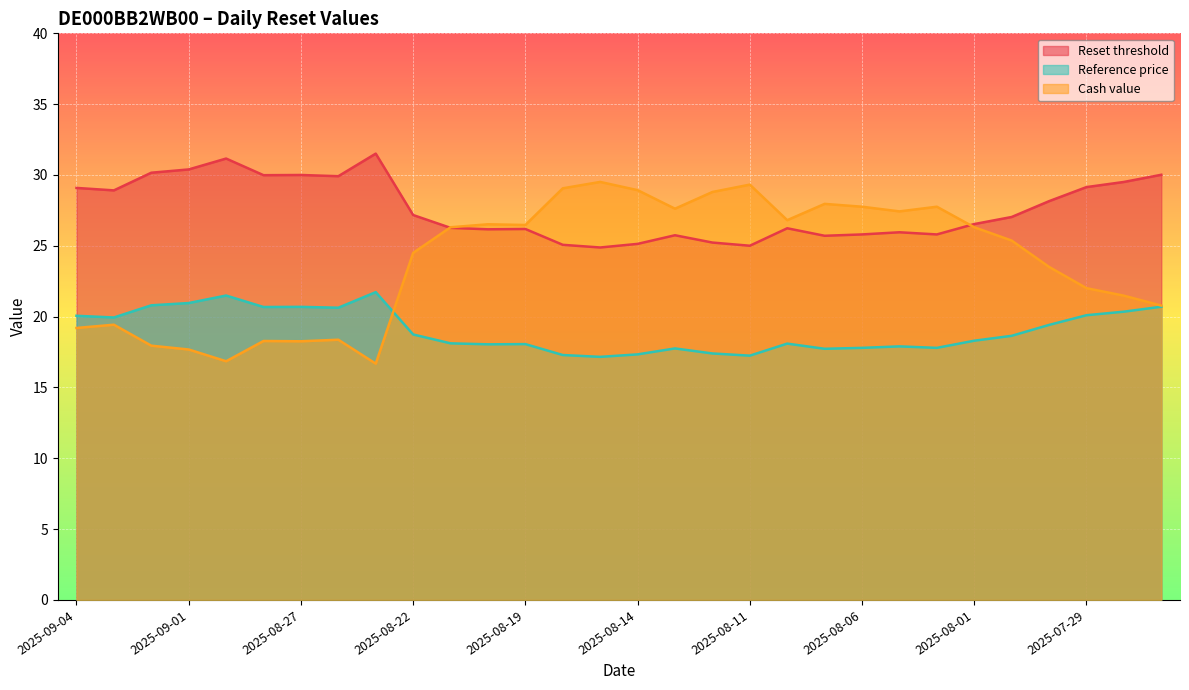

True or false: Reset threshold and Reference price intersect in this chart.

False